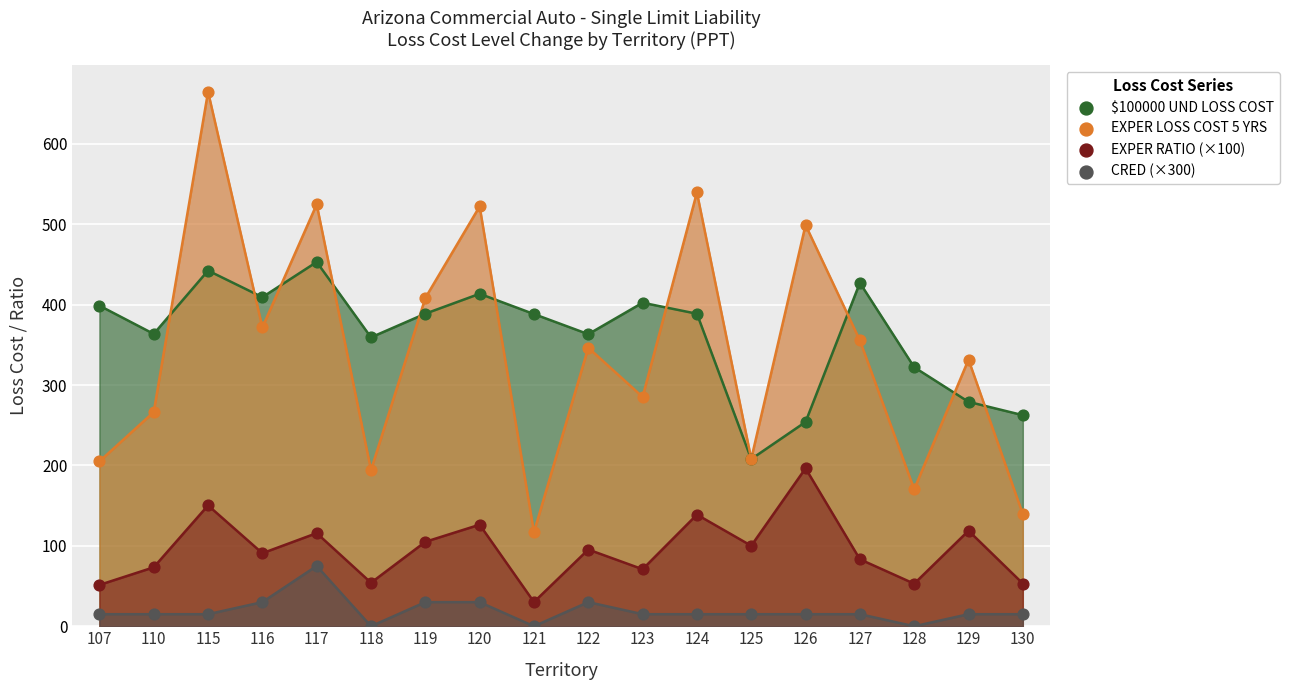

Which series has the widest spread of Y values?

EXPER LOSS COST 5 YRS